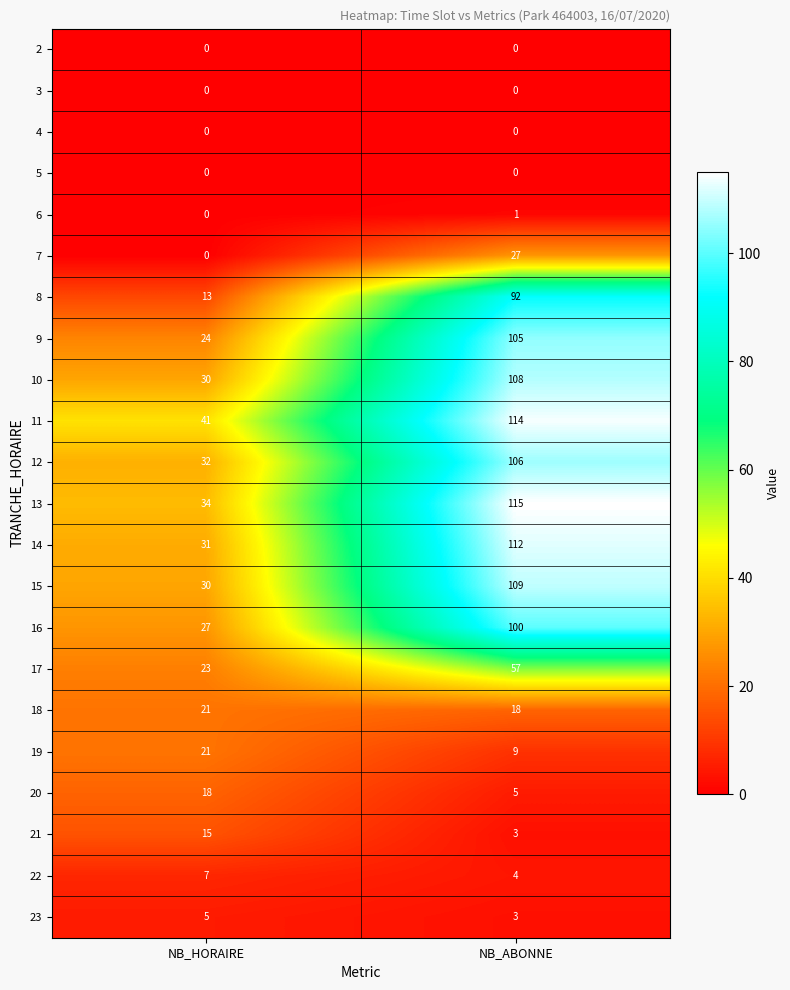

Is it true that 19 equals 21 at NB_HORAIRE?

True